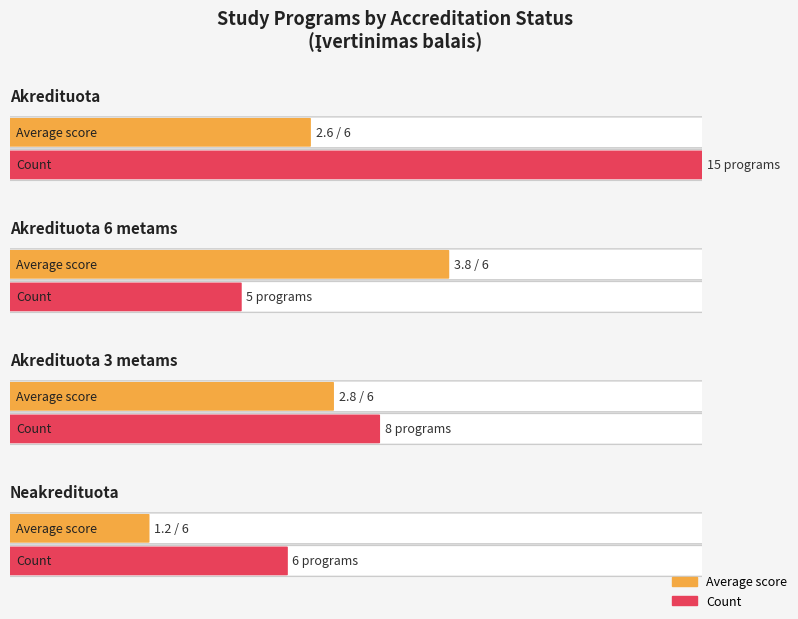

The value at Akredituota is 1.7. True or false?

False